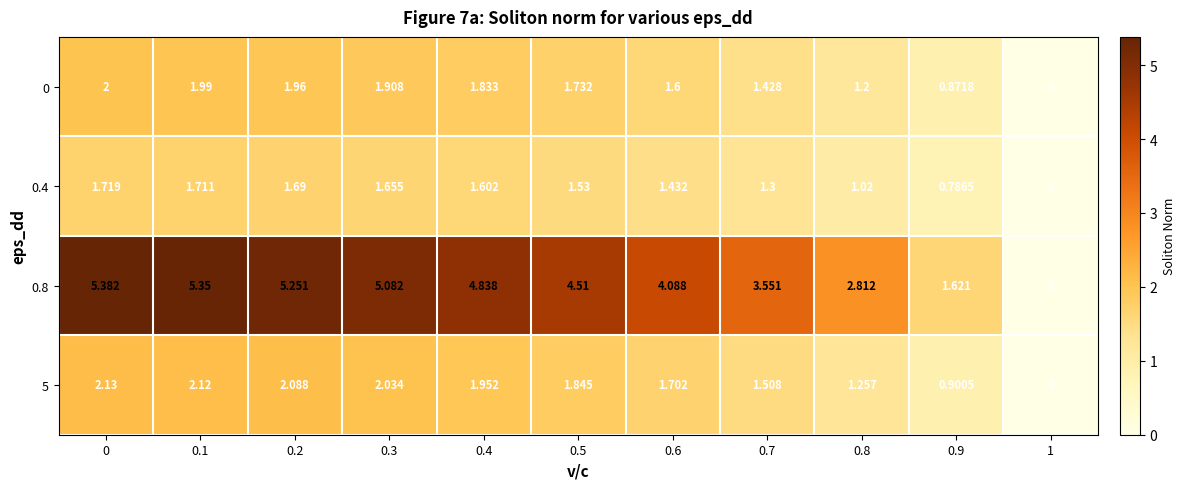

At how many categories does at least one series exceed 1?

10